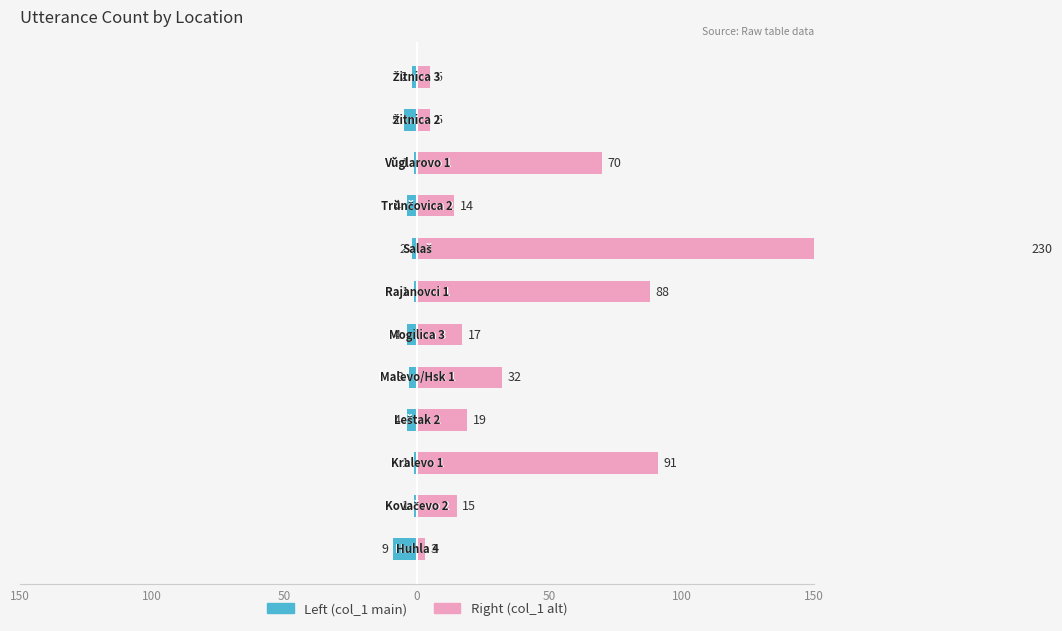

True or false: Left (col_1 main) has a value of -1 at 0.

False